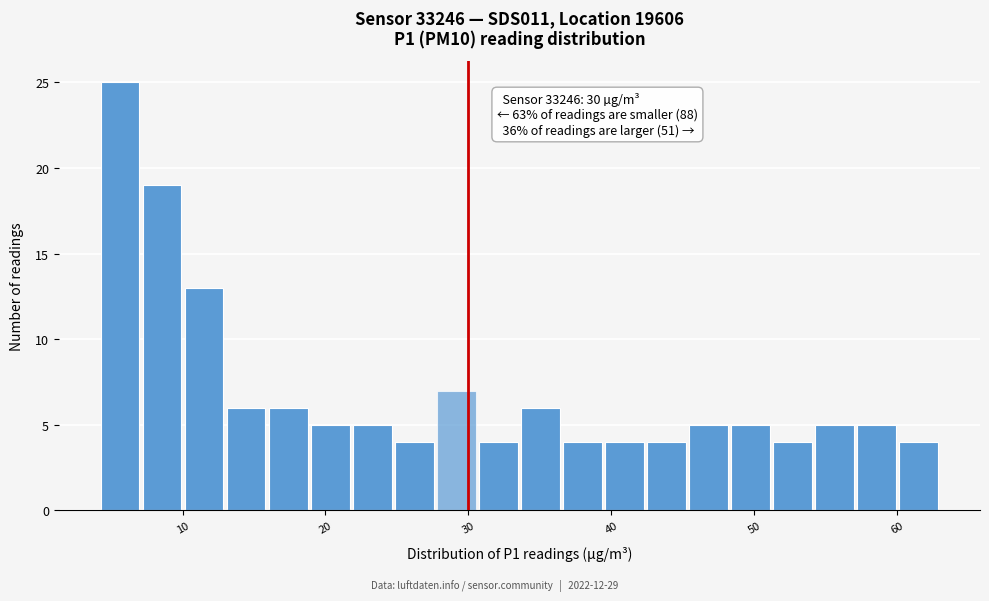

Around what value on the x-axis is the tallest bar? Give the approximate position of its centre, as read against the axis.

6